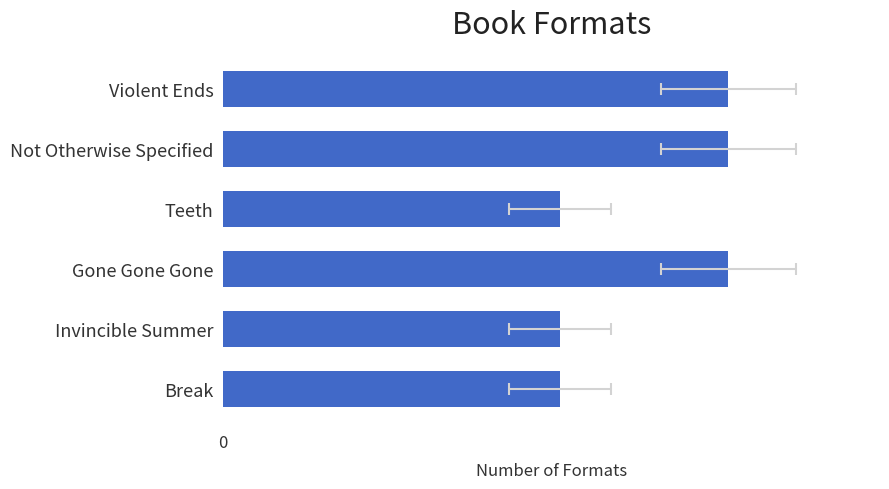

Count the values in the range 2 to 3.

6